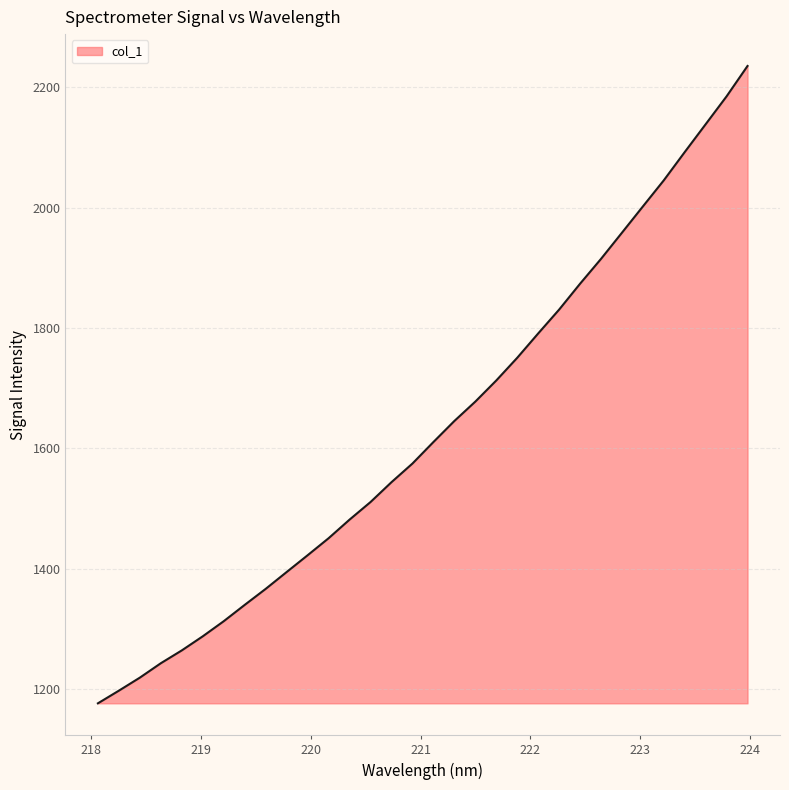

What is the difference between the maximum and minimum values?

1058.2